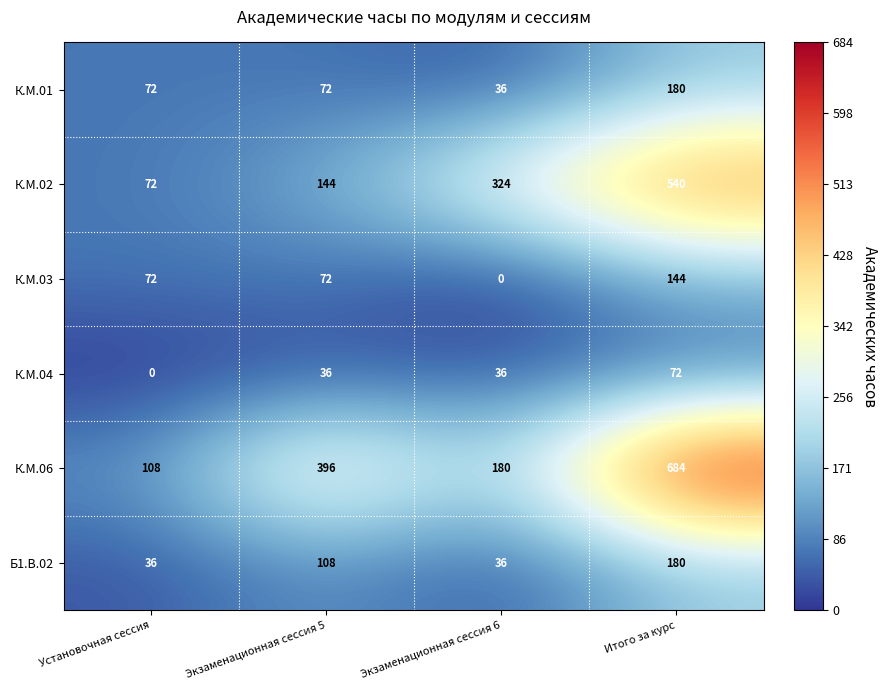

What is the total value across all series at Экзаменационная сессия 6?

612